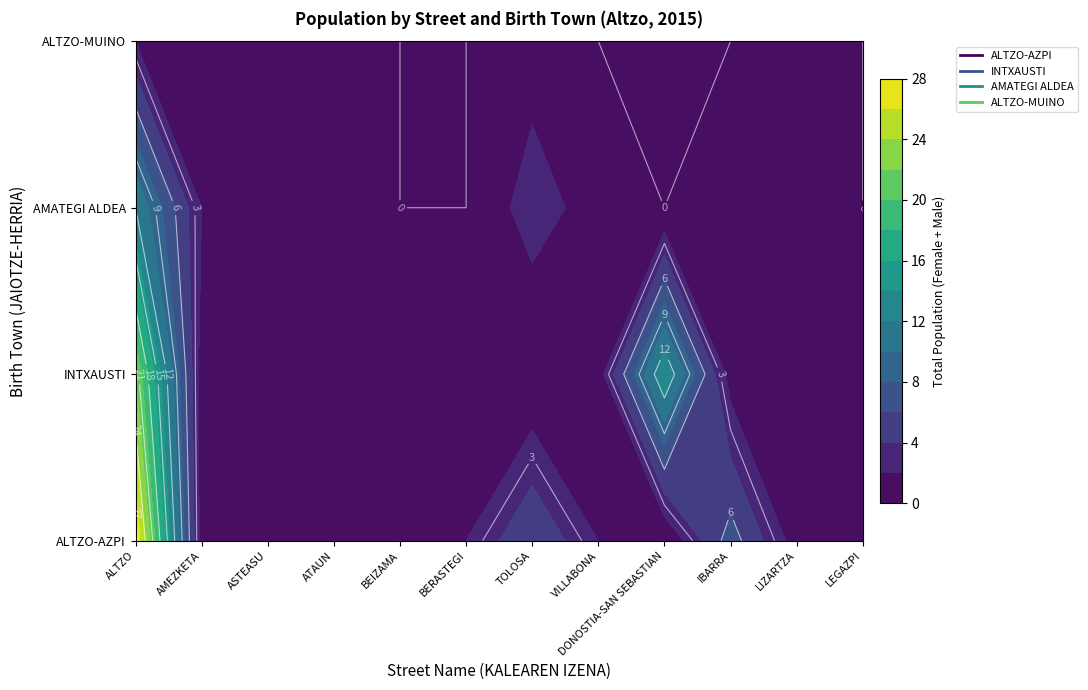

Between ATAUN and TOLOSA, which series saw the biggest shift?

ALTZO-AZPI